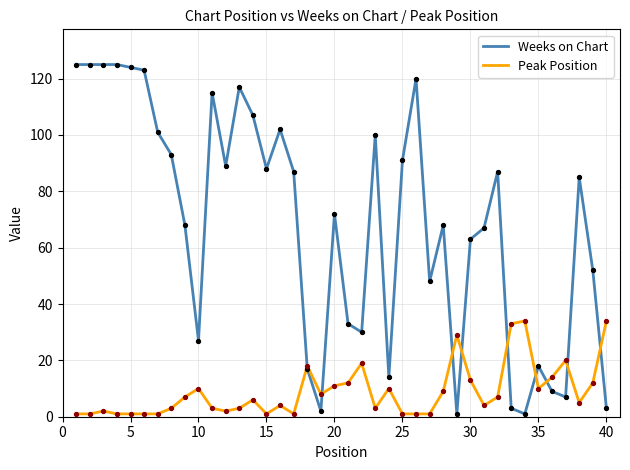

Which series has the largest total across all categories?

Weeks on Chart